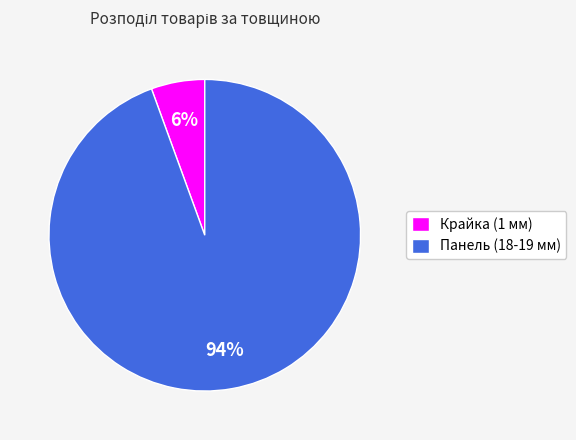

What is the largest slice in the pie chart?

Панель (18-19 мм)